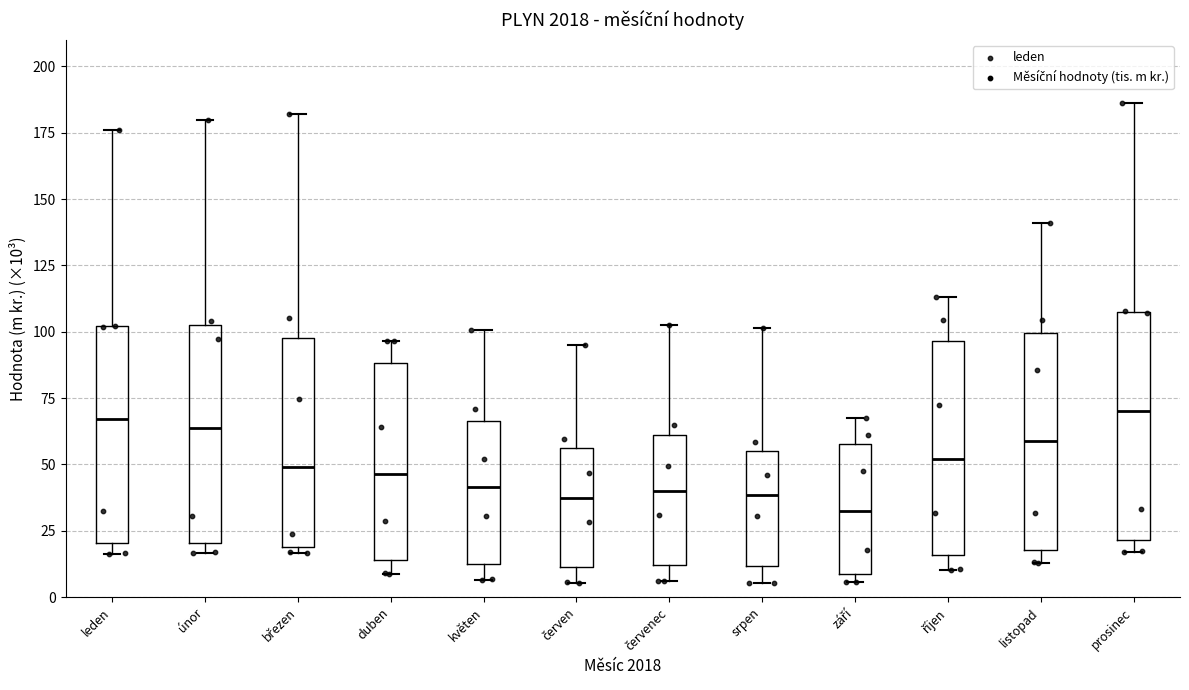

Reading left to right, read every box against the y-axis: the position of its median line, the range the box covers, and the ends of its whiskers. The values are not printed on the chart, so give them approximately, as read against the axis.

leden: median 65, box 20 to 100, whiskers 15 to 175
únor: median 65, box 20 to 100, whiskers 15 to 180
březen: median 50, box 20 to 100, whiskers 15 to 180
duben: median 45, box 15 to 90, whiskers 10 to 95
květen: median 40, box 15 to 65, whiskers 5 to 100
červen: median 35, box 10 to 55, whiskers 5 to 95
červenec: median 40, box 10 to 60, whiskers 5 to 100
srpen: median 40, box 10 to 55, whiskers 5 to 100
září: median 35, box 10 to 60, whiskers 5 to 70
říjen: median 50, box 15 to 95, whiskers 10 to 115
listopad: median 60, box 20 to 100, whiskers 15 to 140
prosinec: median 70, box 20 to 110, whiskers 15 to 185